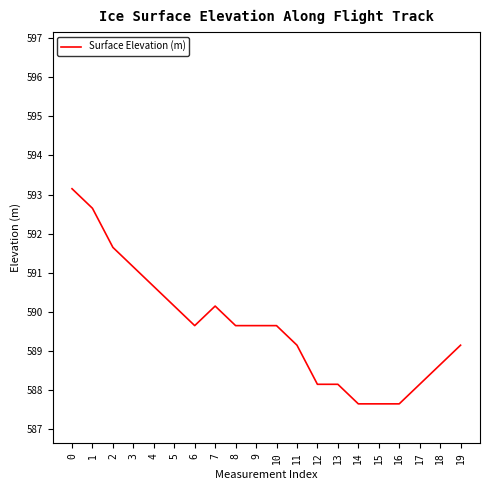

Which has a higher value, 11 or 16?

11